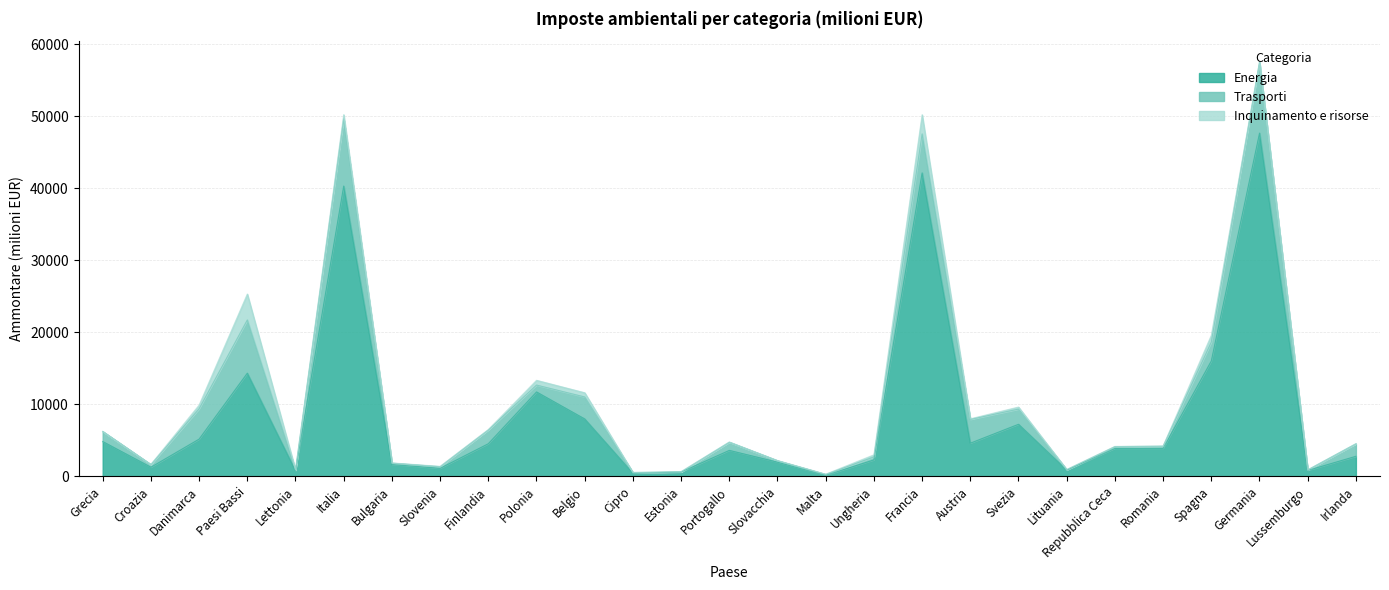

True or false: Energia and Inquinamento e risorse cross at least once.

False